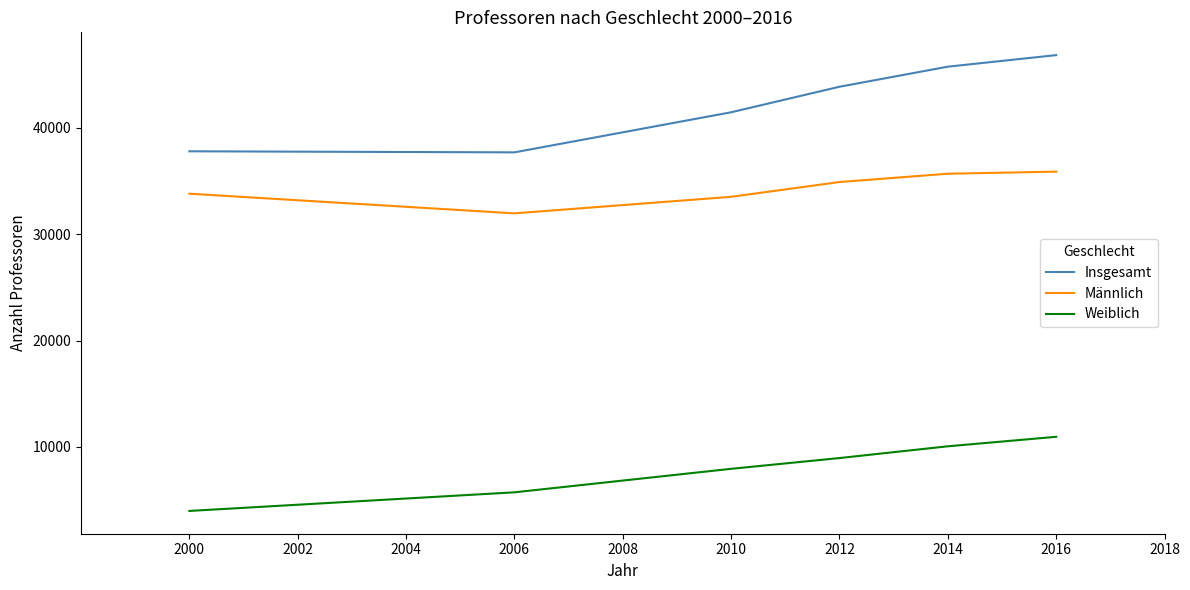

Where is the first local minimum for Männlich?

2006